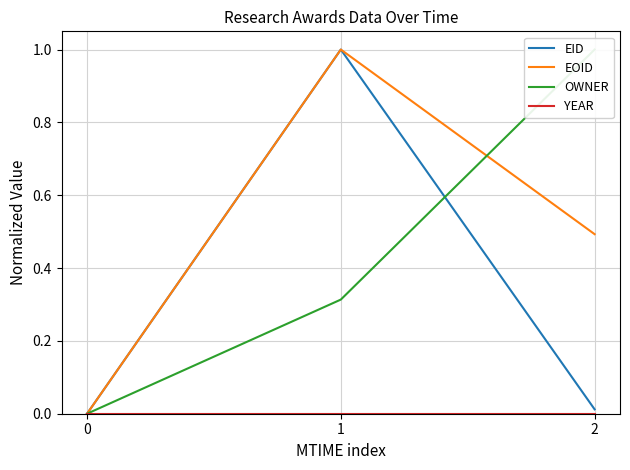

What is the total value across all series at 1?

2.3